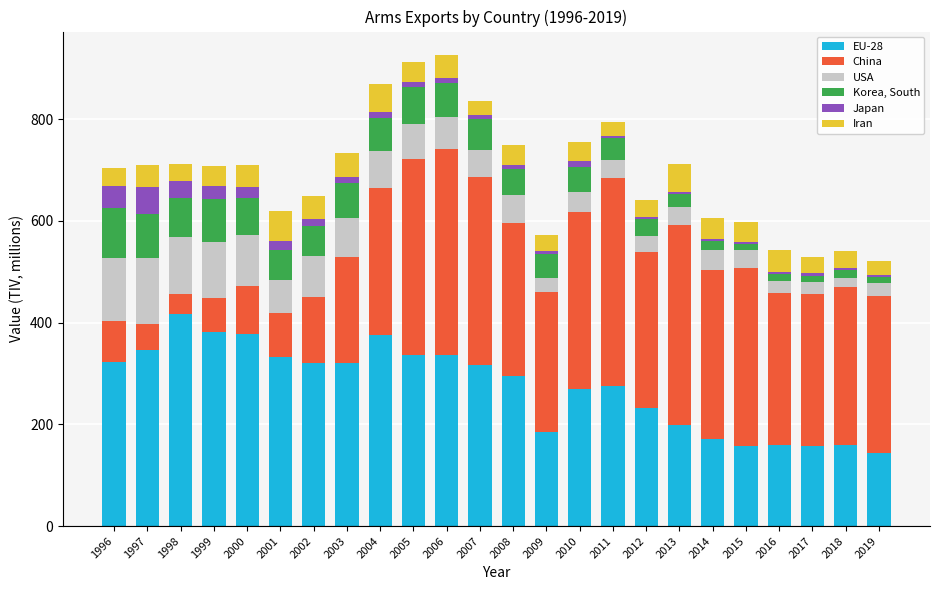

What is the lowest value of the EU-28 series?

143.2